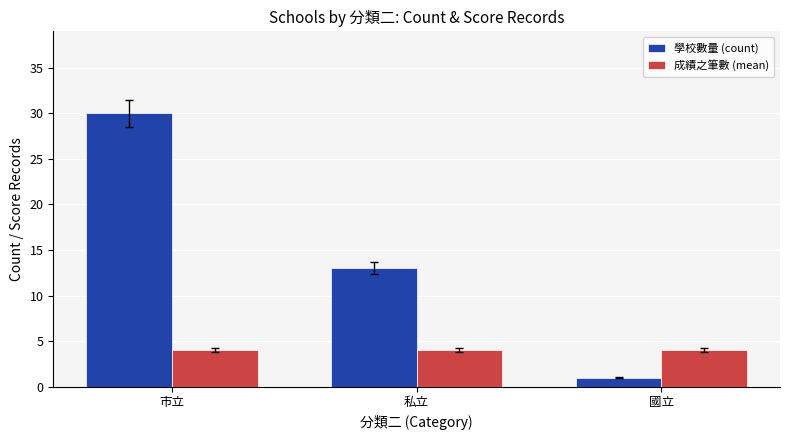

Rank the series by their average value, from highest to lowest.

學校數量 (count), 成績之筆數 (mean)